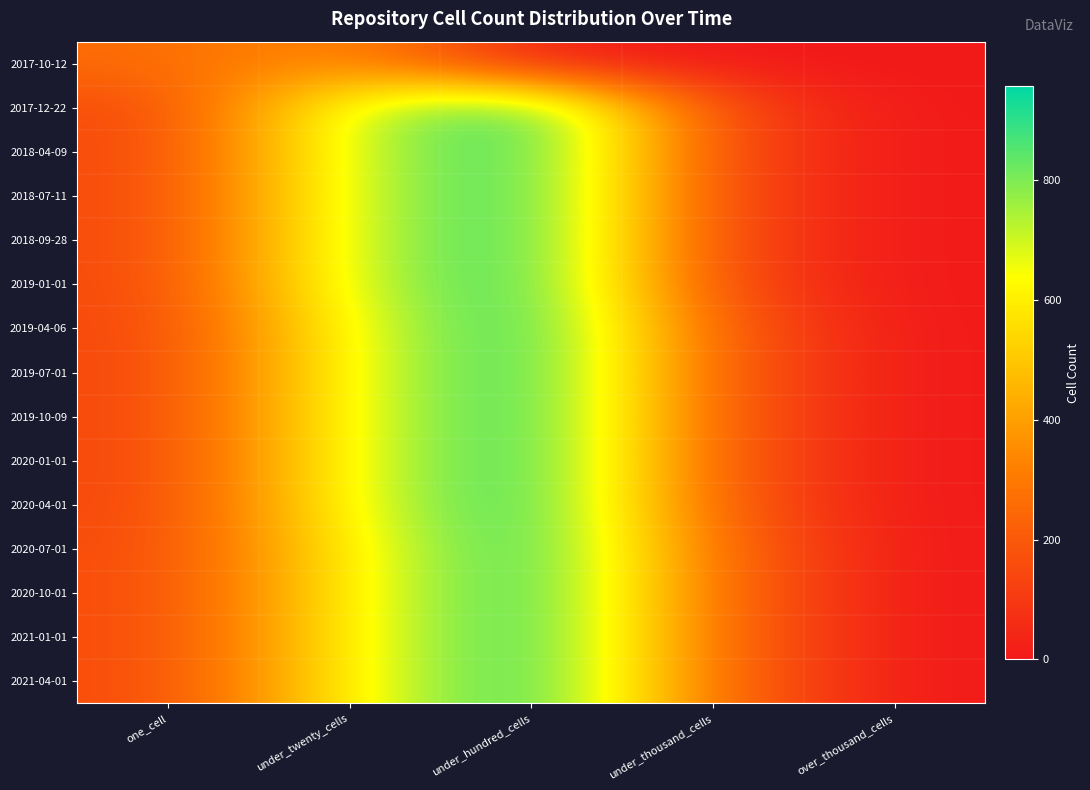

At which category is the sum across all series the highest?

under_hundred_cells